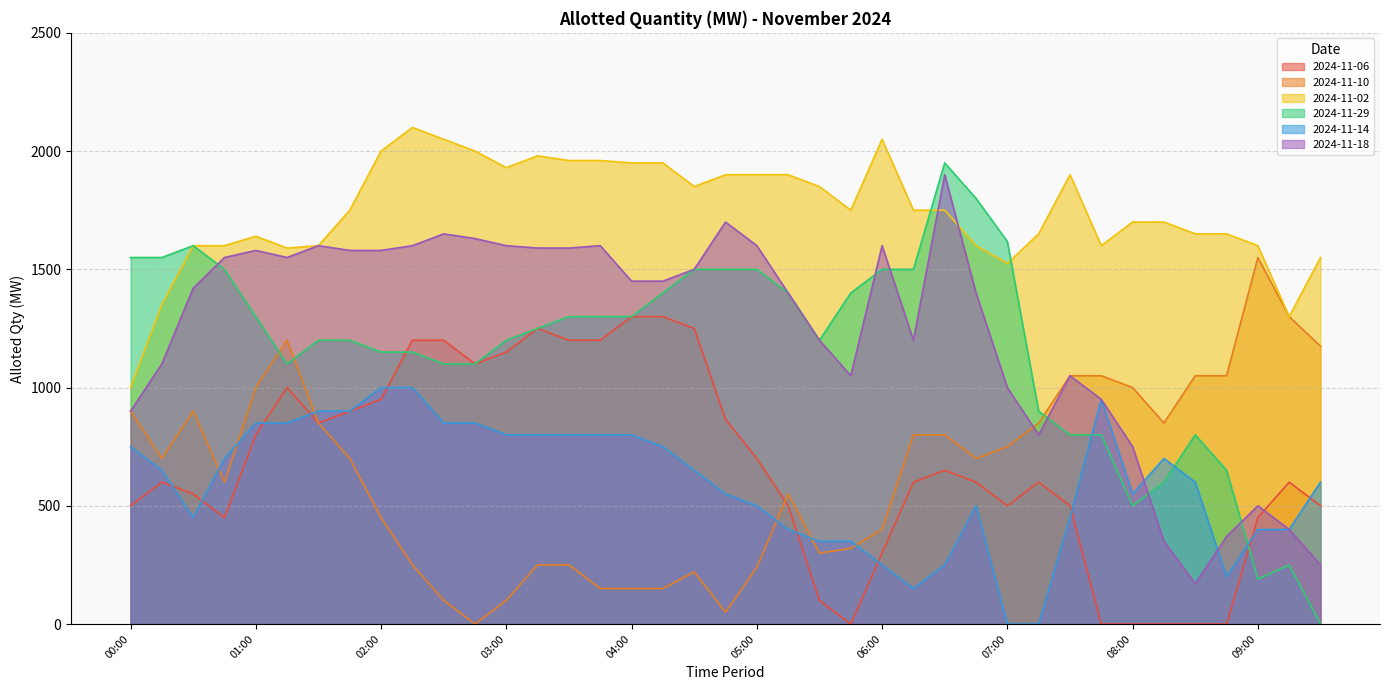

Rank the series at 03:15 from highest to lowest value.

2024-11-02, 2024-11-18, 2024-11-06, 2024-11-29, 2024-11-14, 2024-11-10